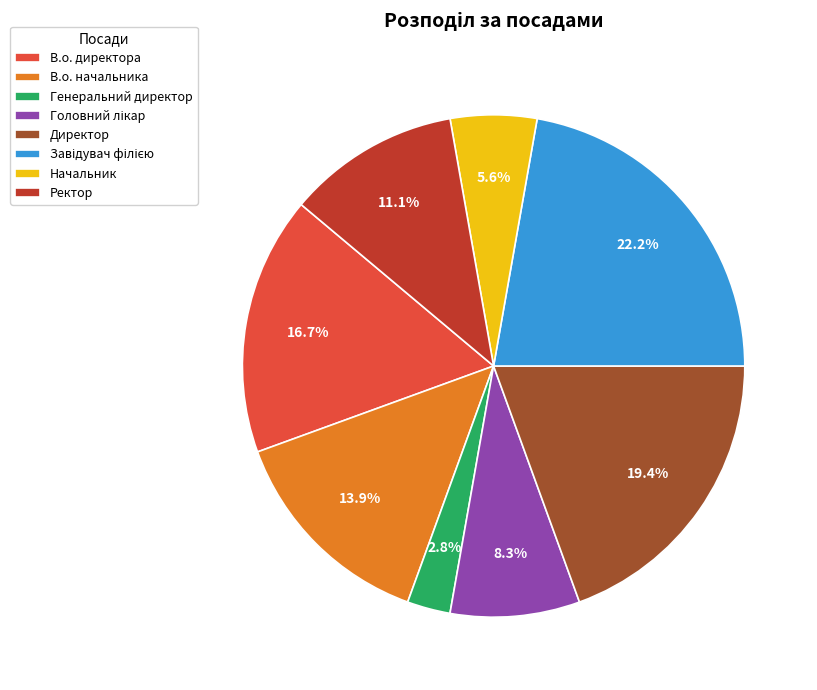

How many segments does this pie chart have?

8